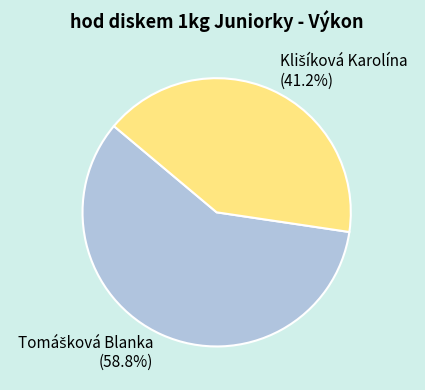

Is there any slice that represents more than half of the pie?

Yes